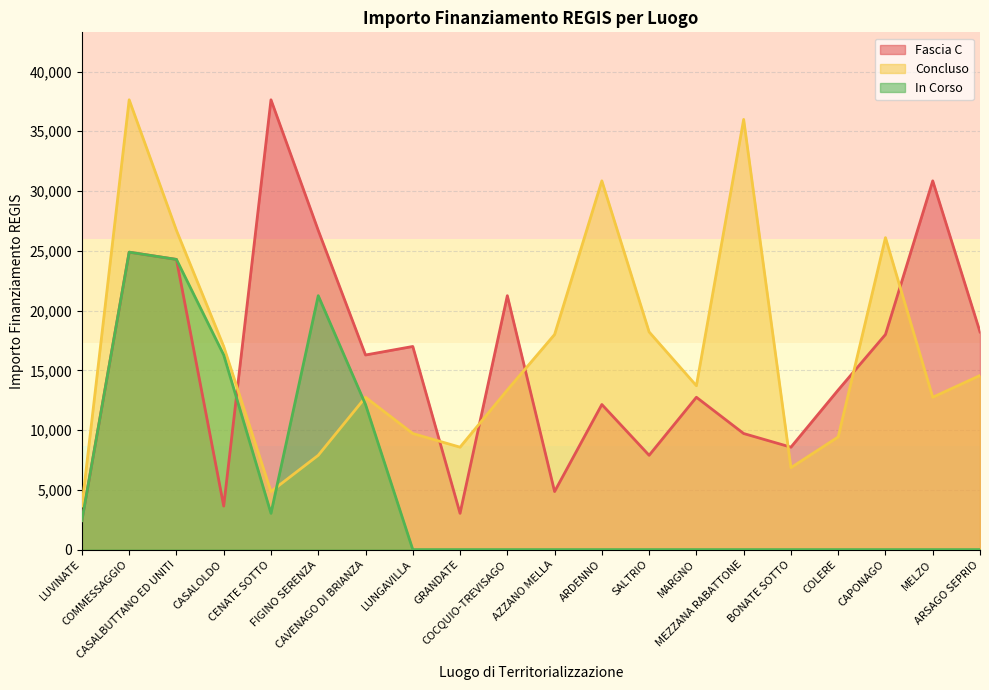

Which series has the widest spread of values?

Fascia C